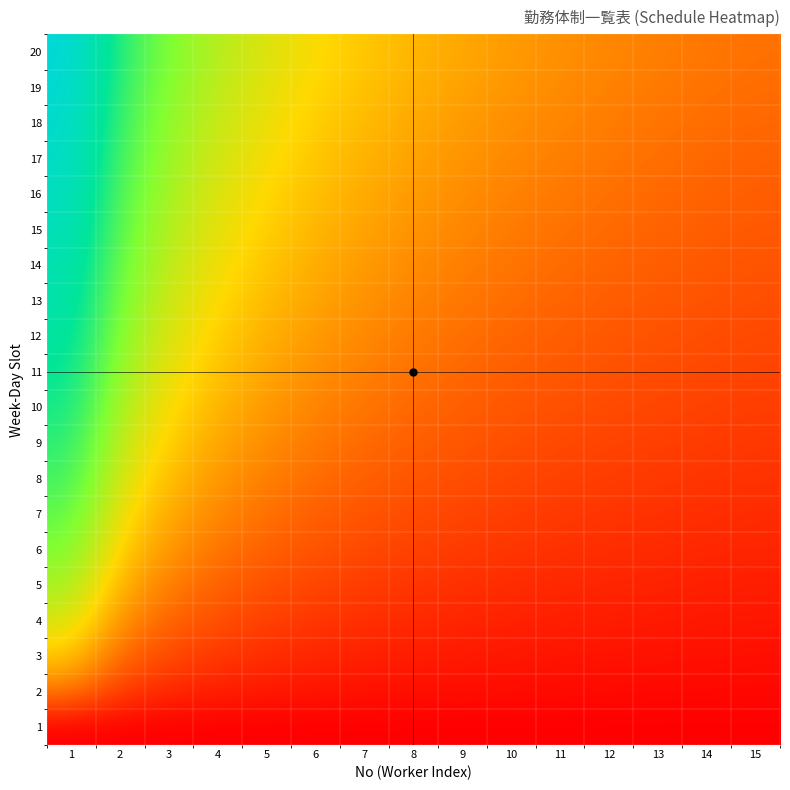

What is the difference between the highest and lowest values at 3?

1.8